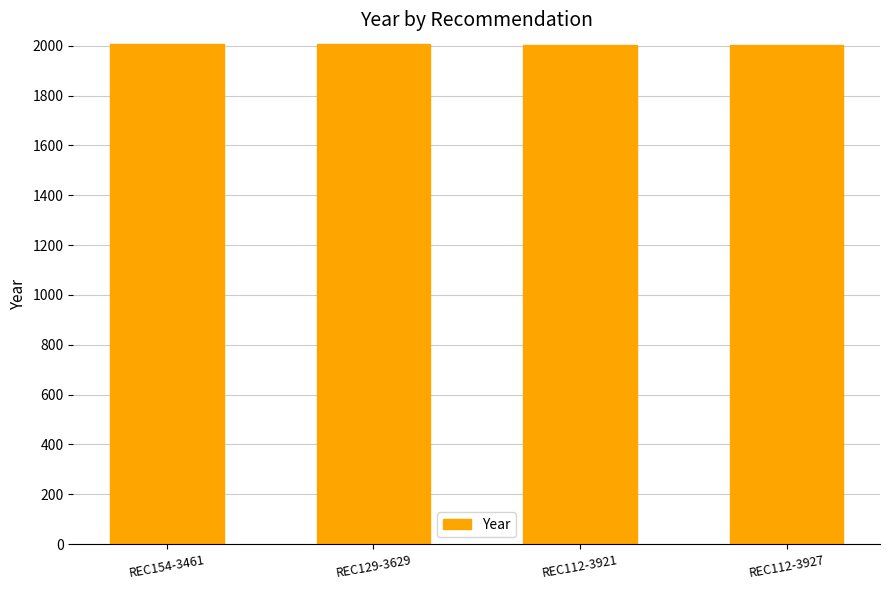

Approximately how many times larger is the value at REC129-3629 compared to REC154-3461?

1.0